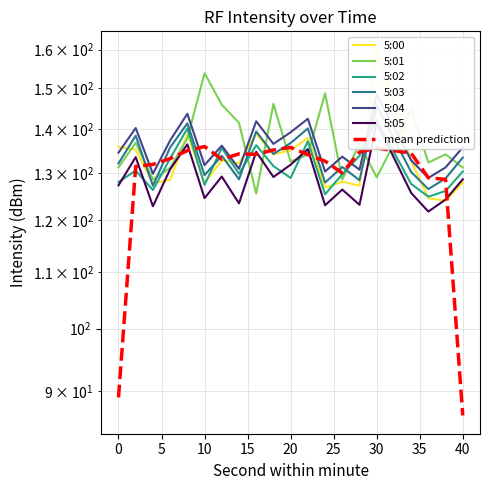

How many interior local valleys does the 5:02 series have?

6